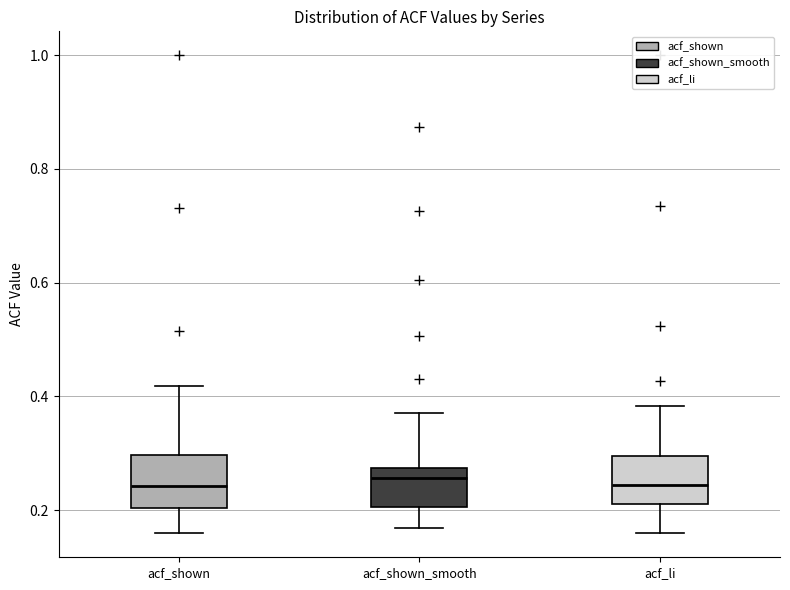

Where does the upper whisker of the box for acf_li end on the y-axis? The values are not printed on the chart, so give them approximately, as read against the axis.

0.38